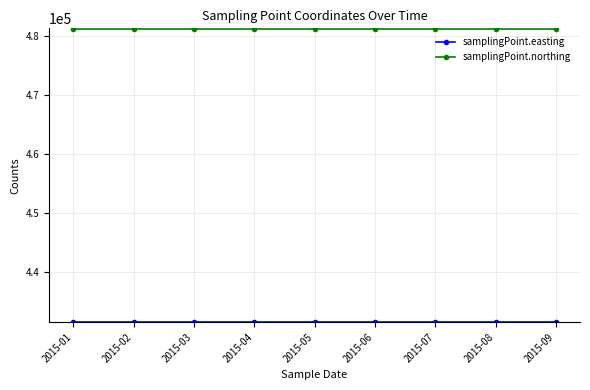

What is the minimum value shown in the chart?

431684